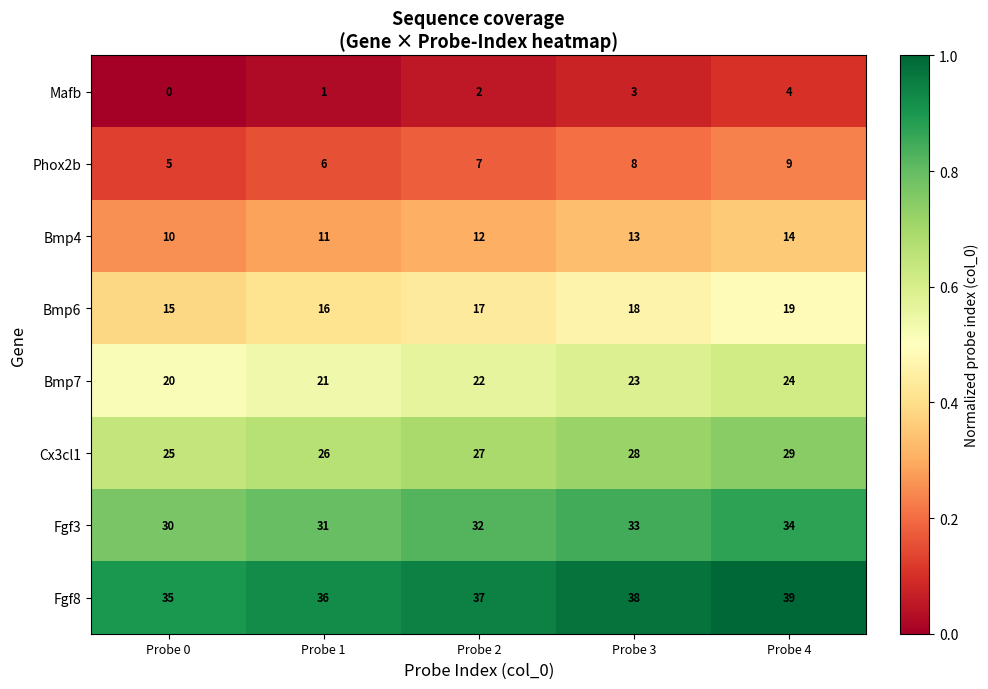

Which category has the highest value in the Phox2b series?

Probe 4